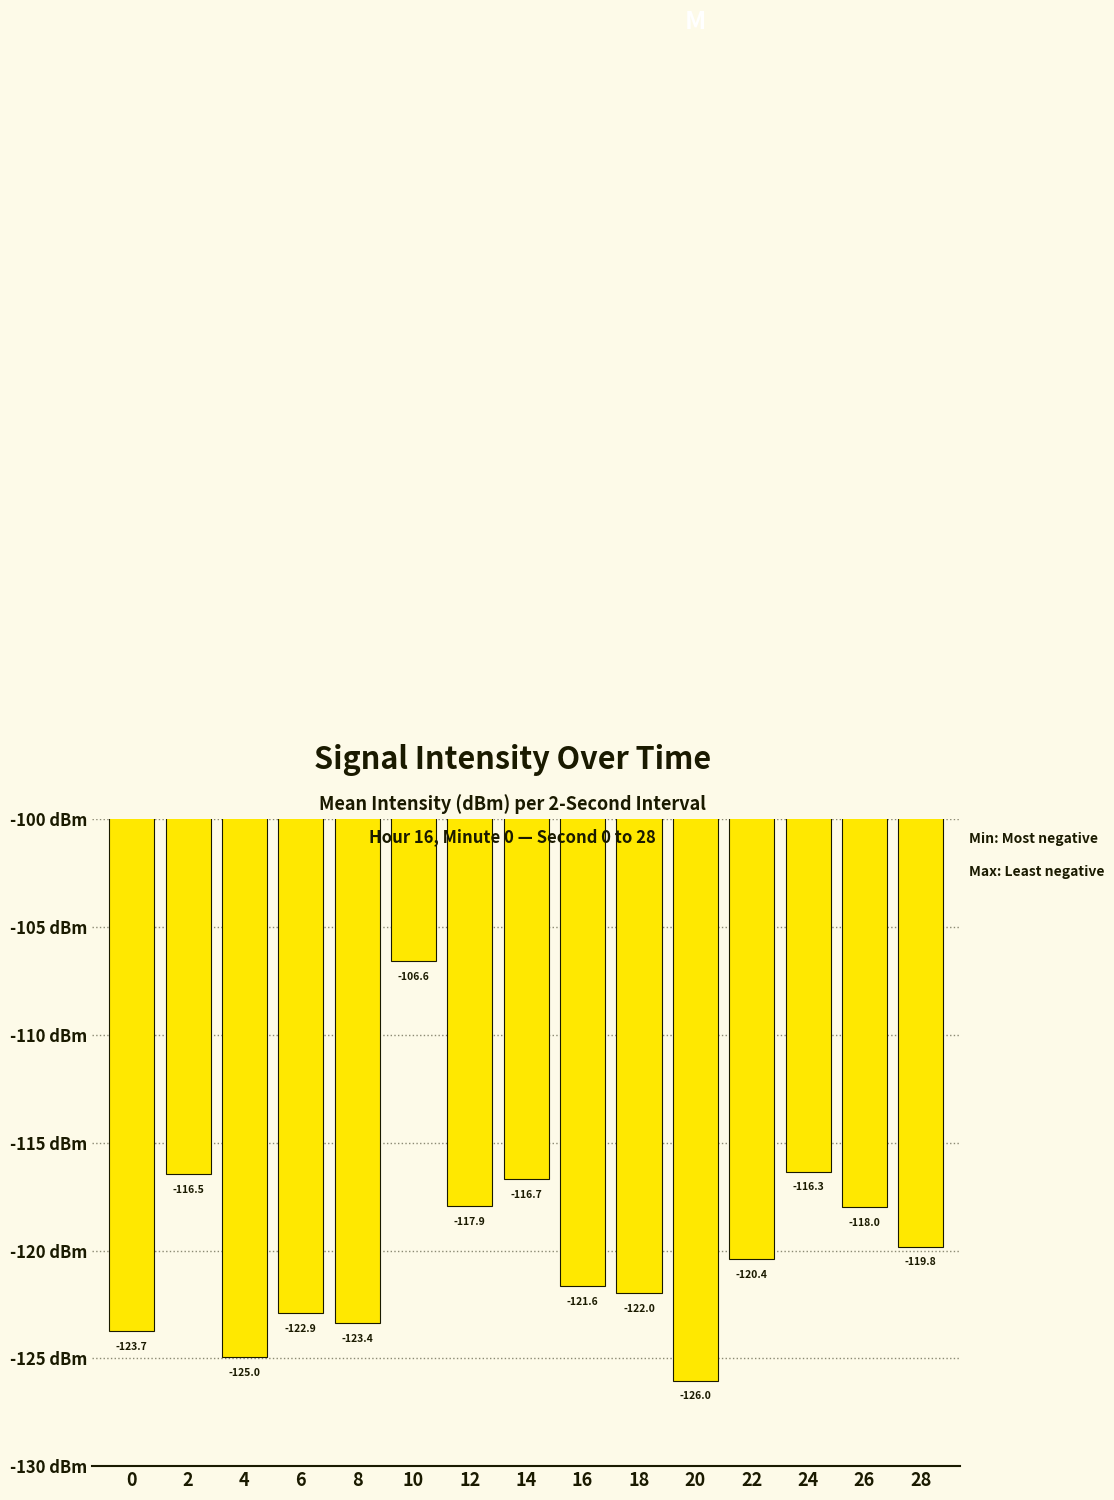

What value does the data have at 18?

-122.0